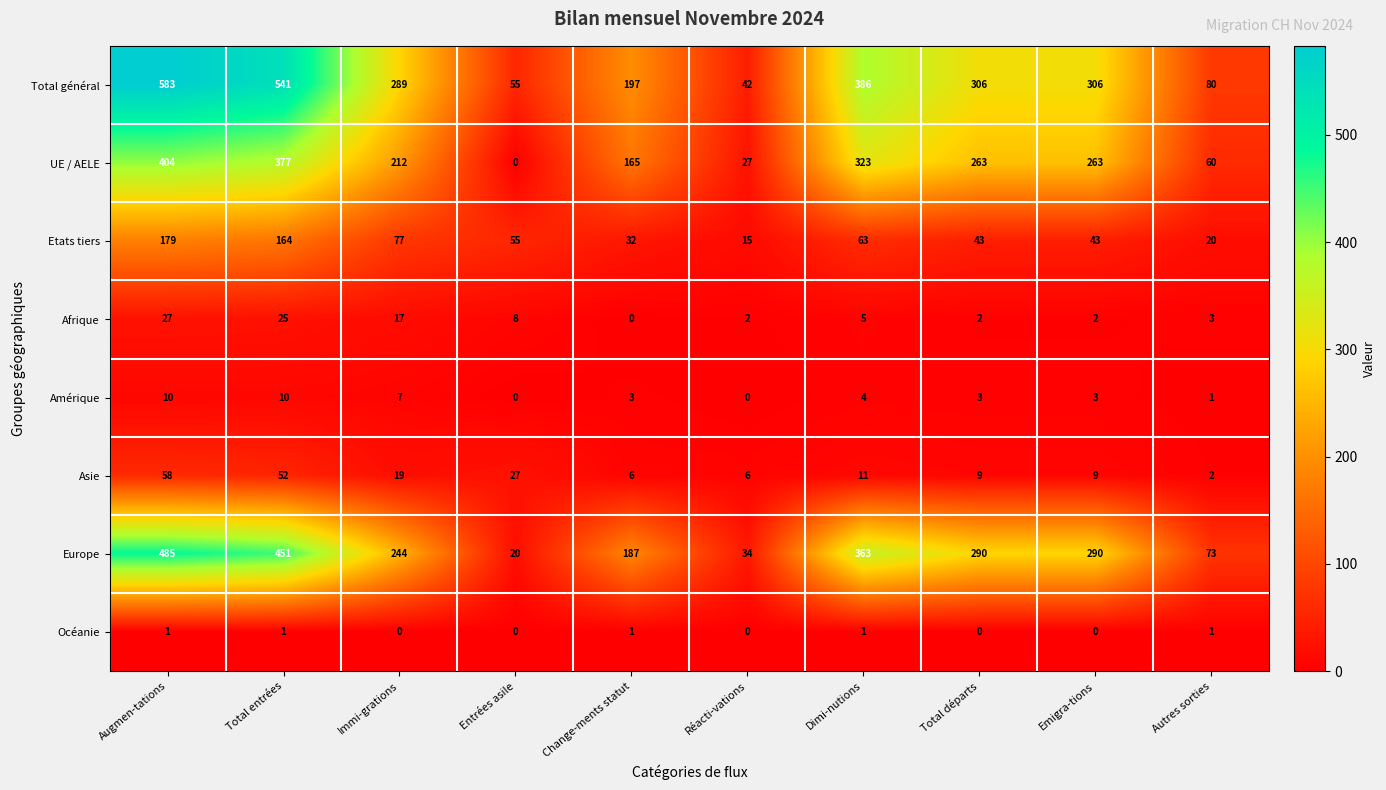

Between Change-ments statut and Emigra-tions, which series saw the biggest shift?

Total général